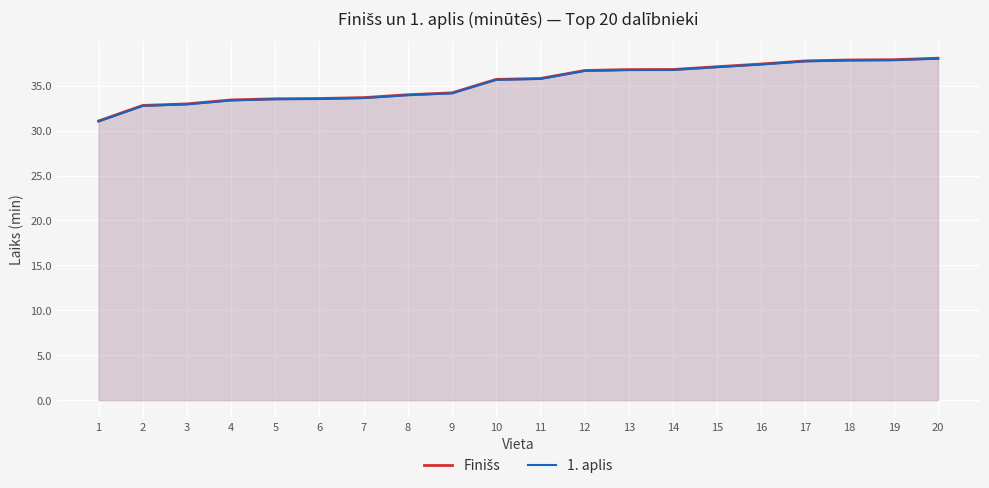

Which series has the largest range (max minus min)?

1. aplis